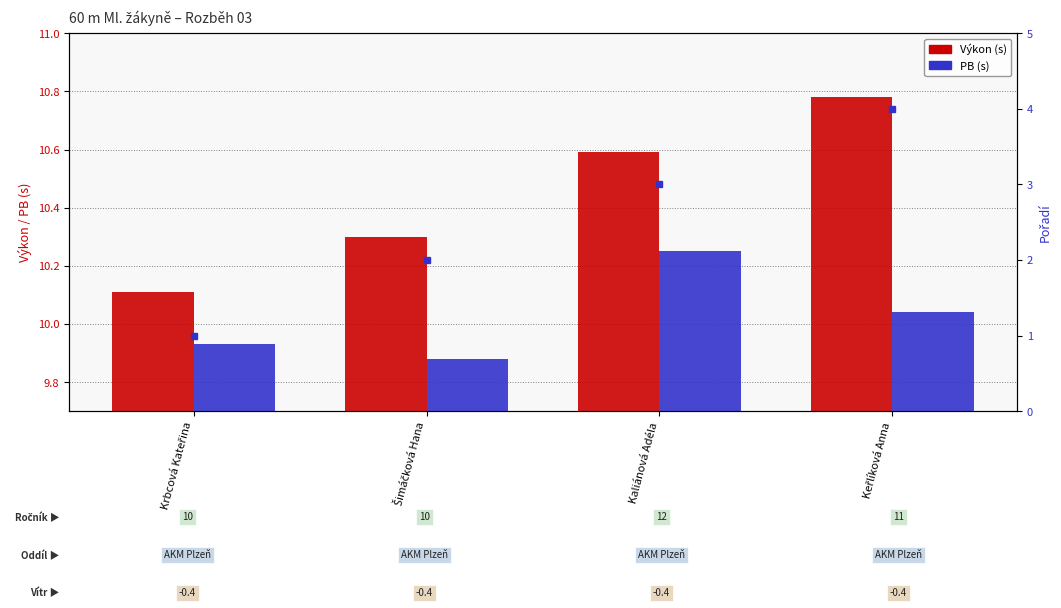

At which category is the sum across all series the highest?

Keřlíková Anna